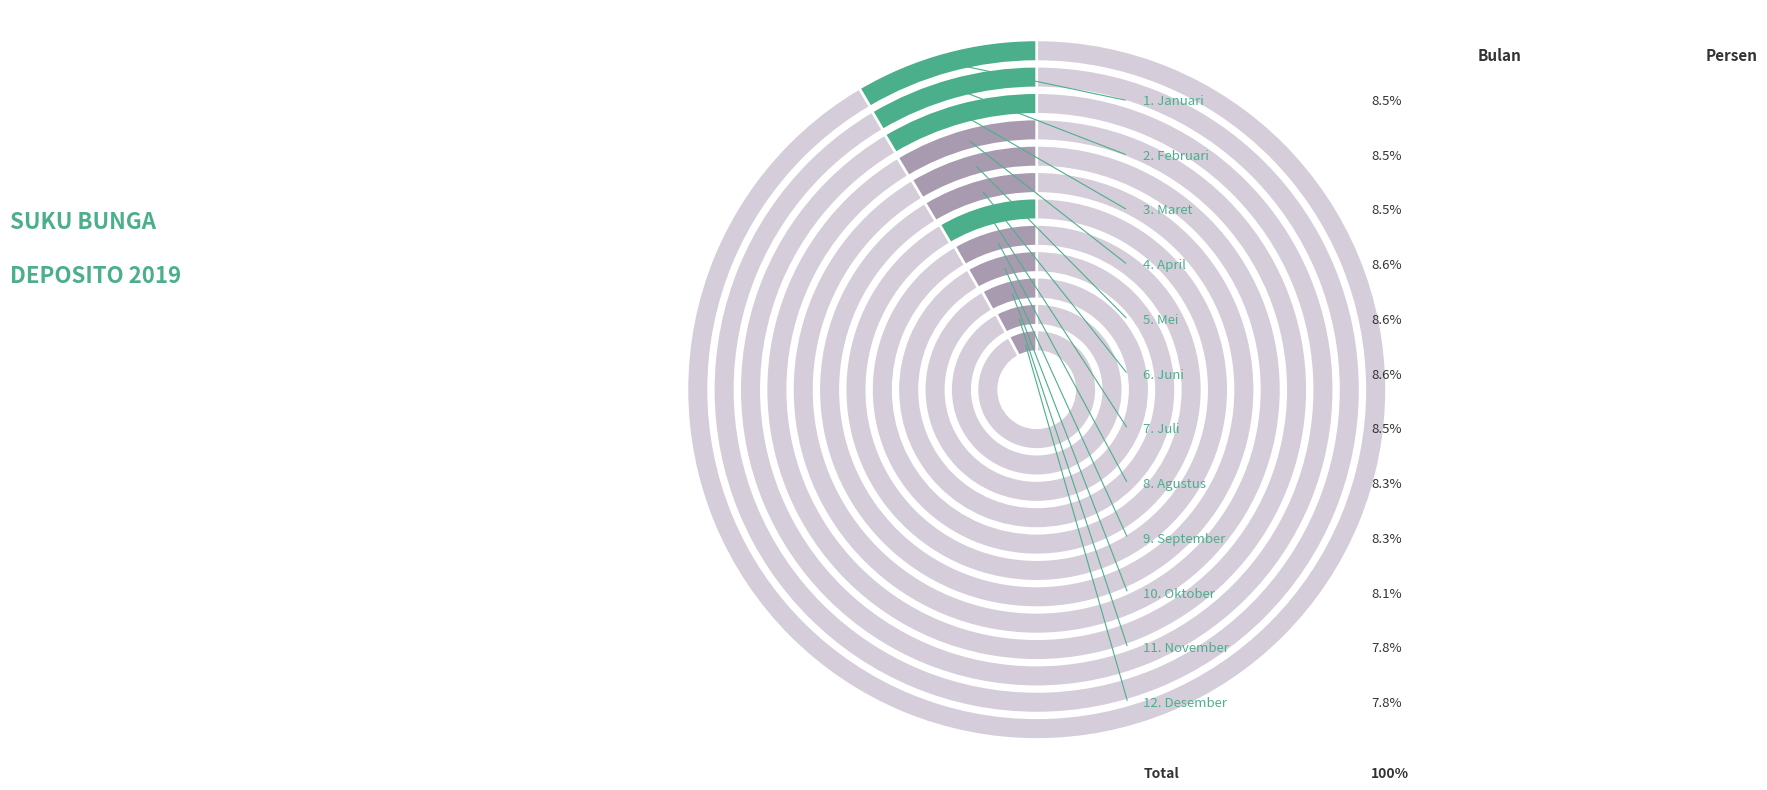

What percentage do Juli and September together represent?

16.8%